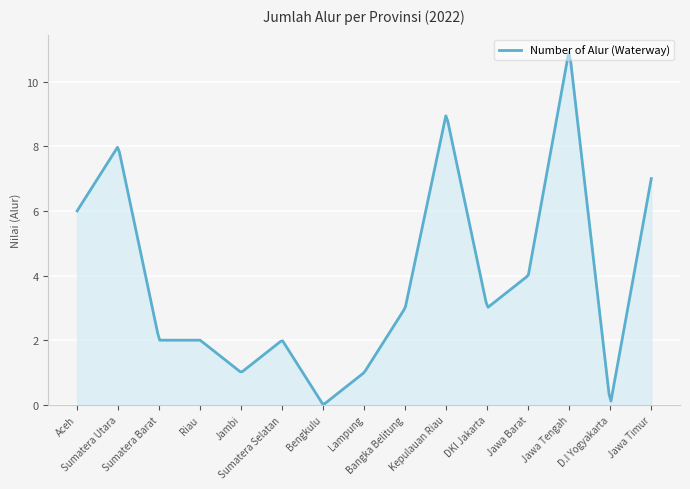

What is the maximum value shown in the chart?

10.9